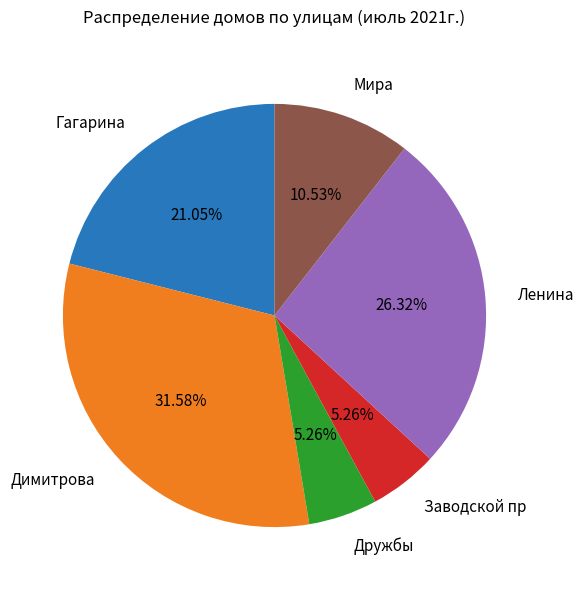

Is it true that Мира is 1% of the pie?

False